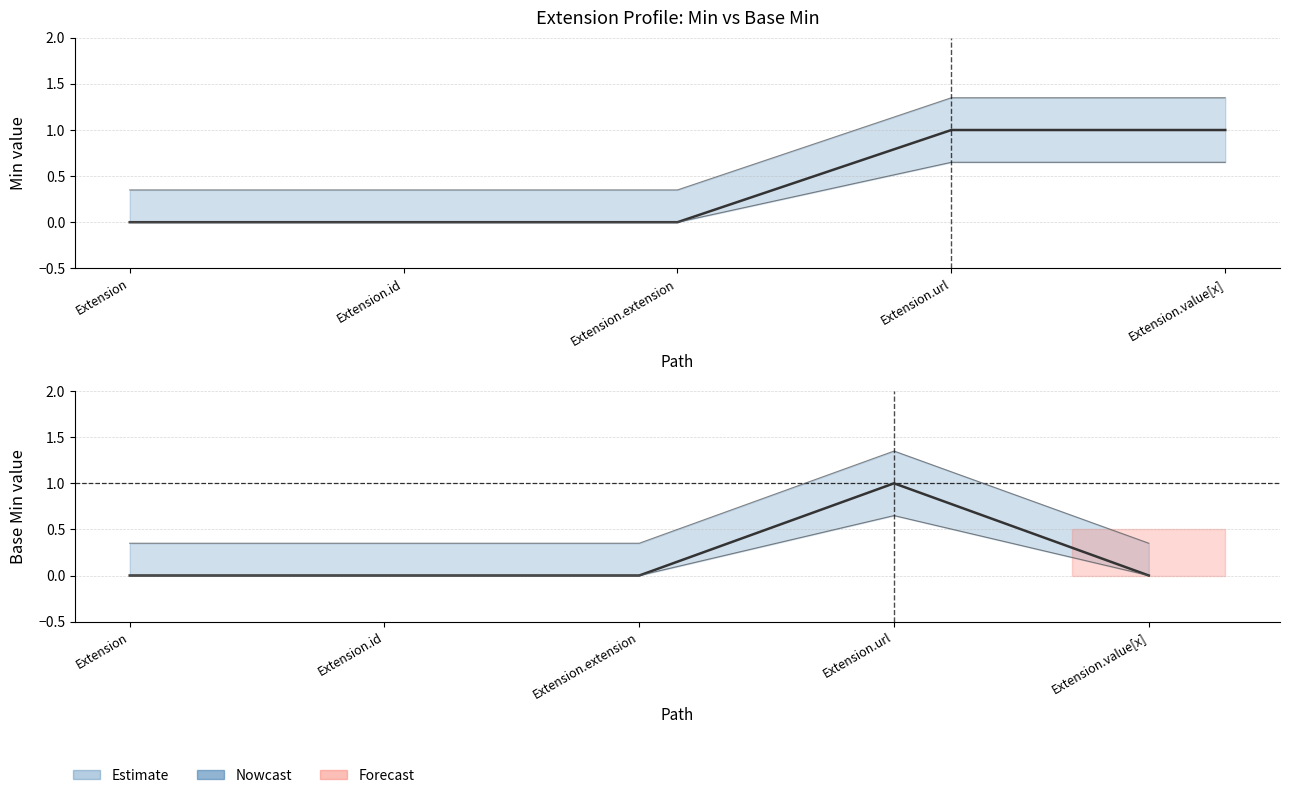

True or false: the data has more than 2 interior local peaks.

False